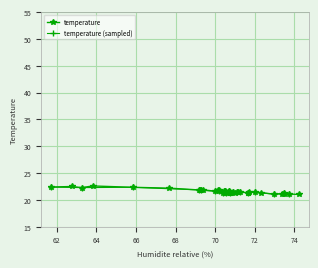

At which category does the data reach its first local valley?

10